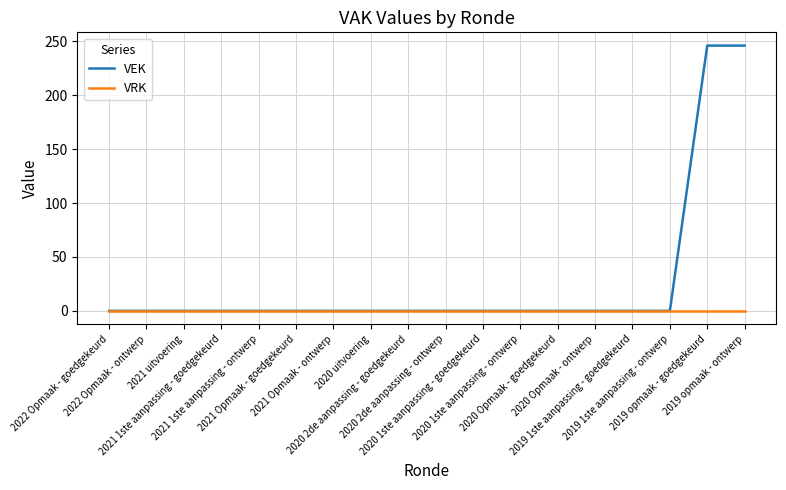

Reading left to right, what are all the values shown in this chart?

VEK: 0	0	0	0	0	0	0	0	0	0	0	0	0	0	0	0	246	246
VRK: 0	0	0	0	0	0	0	0	0	0	0	0	0	0	0	0	0	0